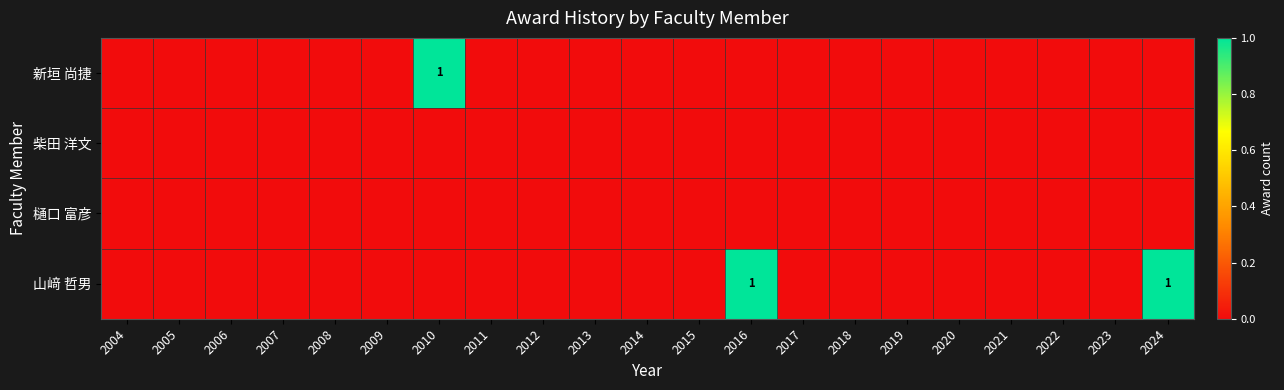

The value of 新垣 尚捷 at 2010 is 0. True or false?

False